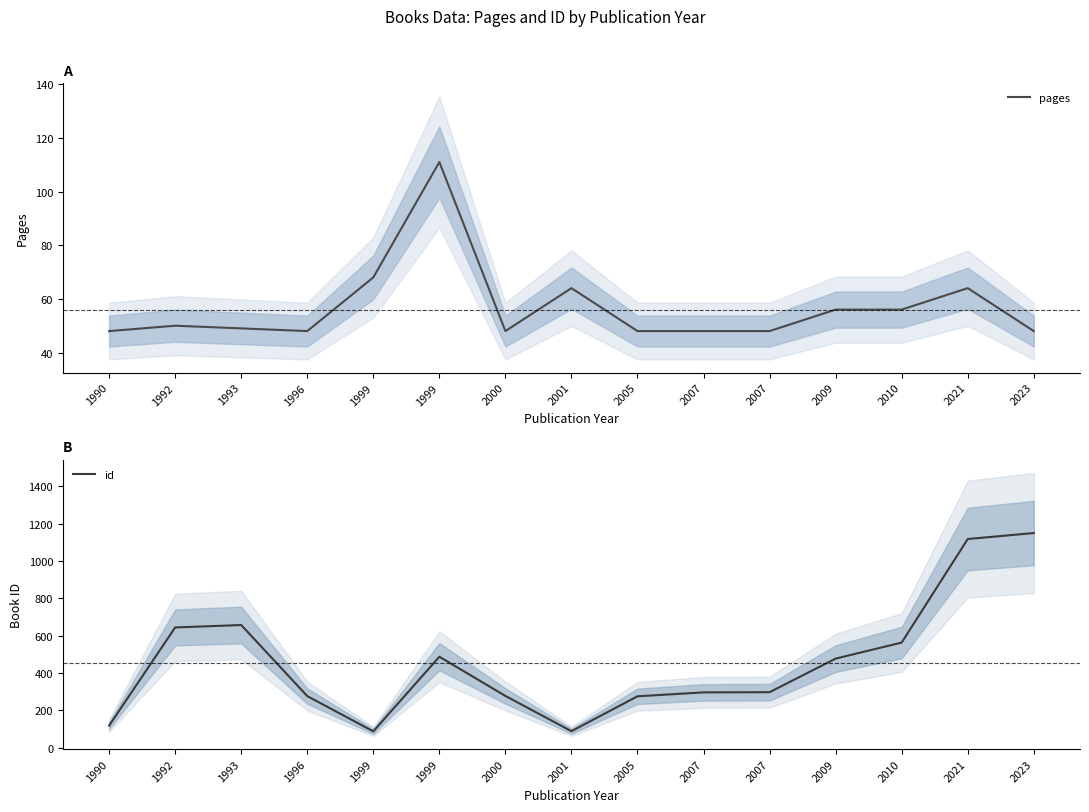

True or false: pages and id cross at least once.

False